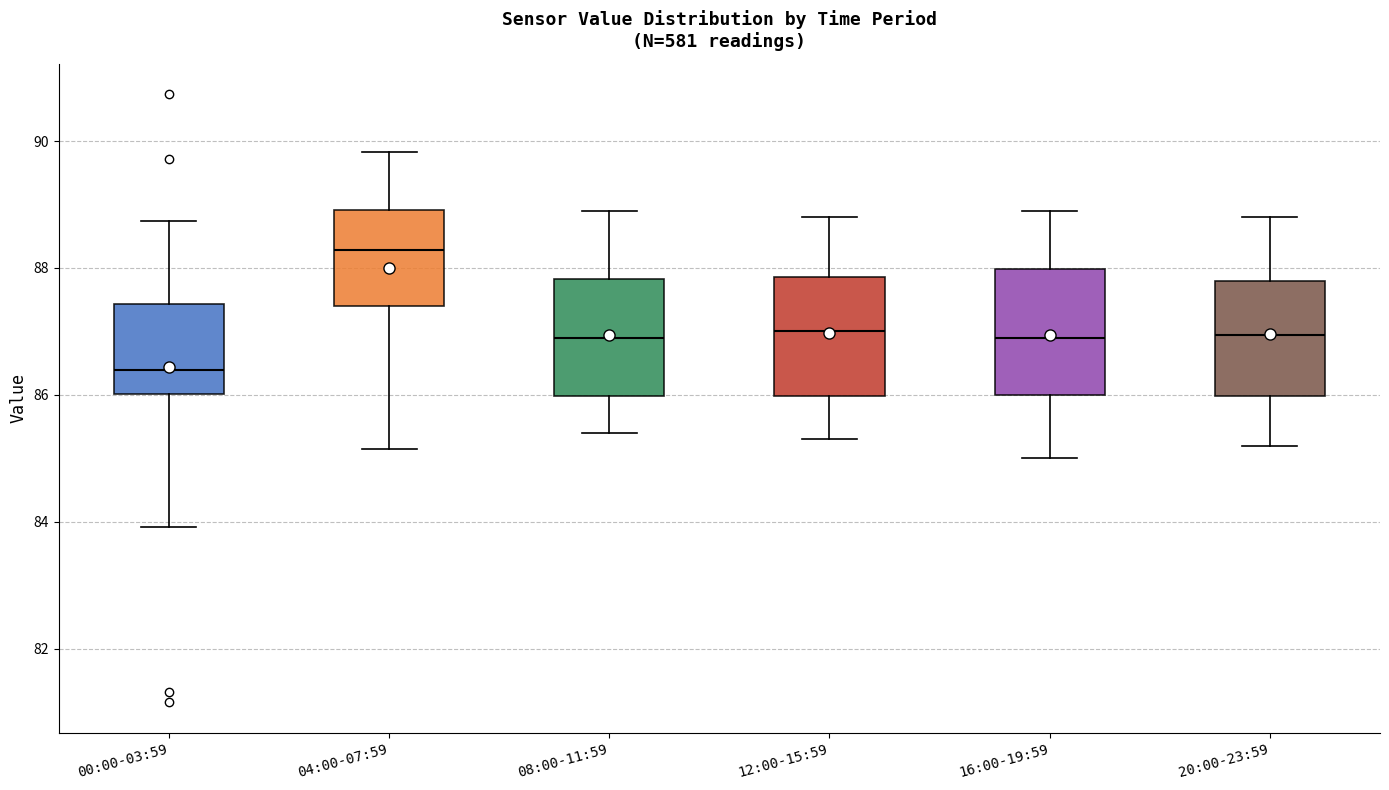

Which box has the highest median line?

04:00-07:59